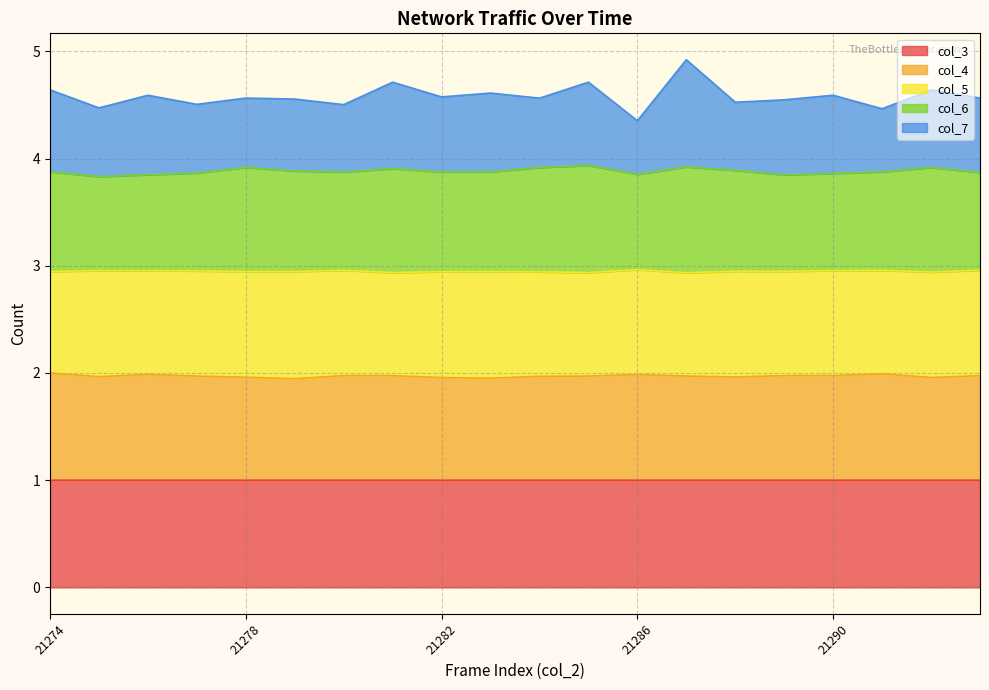

At how many categories does at least one series exceed 1?

20